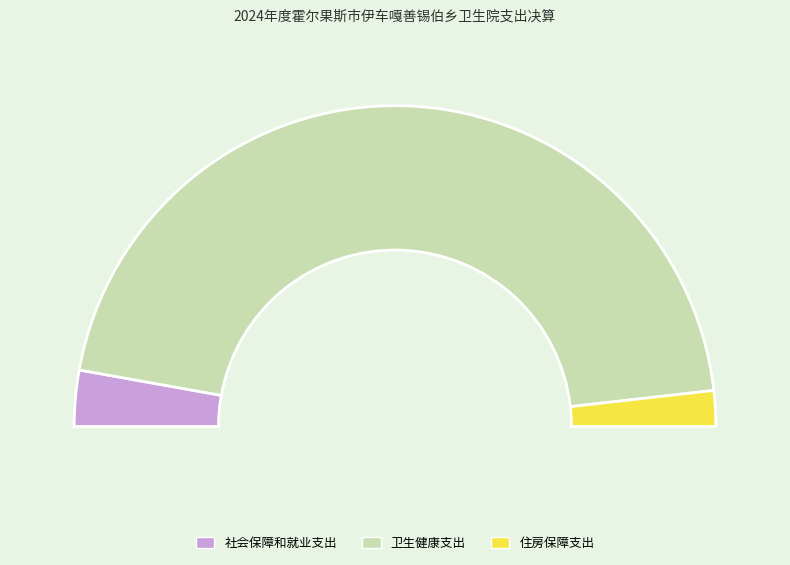

To the nearest percent, what is the difference between the largest and smallest slice percentages?

87%